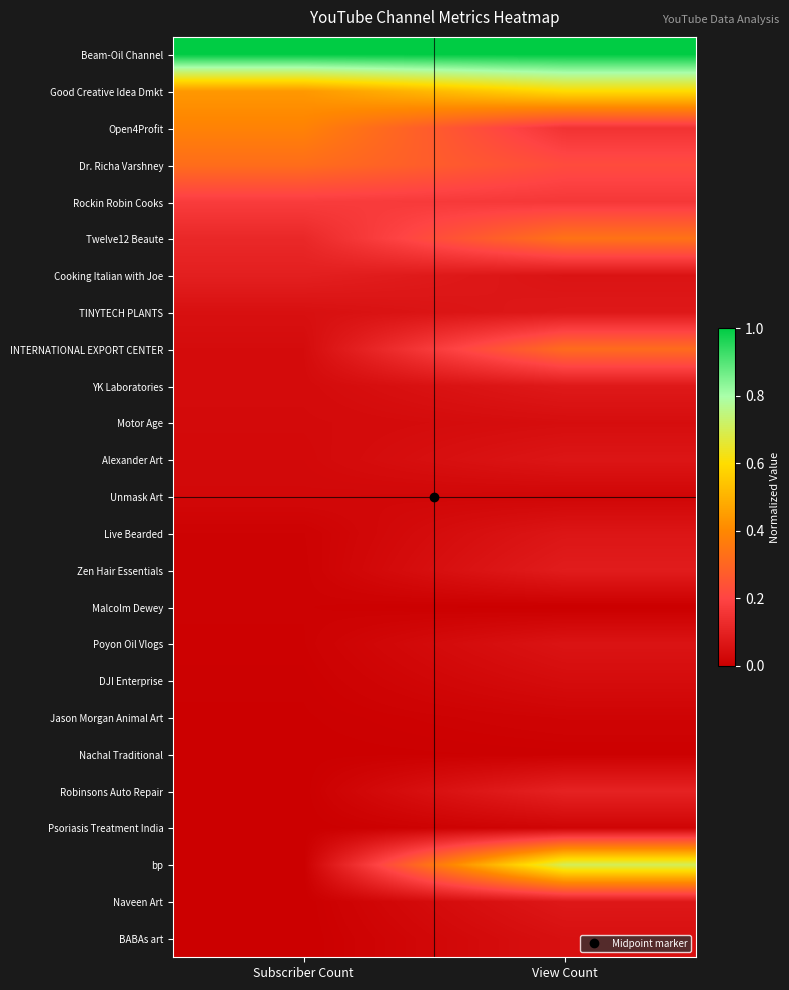

At Subscriber Count, list the series in order from smallest to largest.

BABAs art, Naveen Art, bp, Psoriasis Treatment India, Robinsons Auto Repair, Nachal Traditional, Jason Morgan Animal Art, DJI Enterprise, Poyon Oil Vlogs, Zen Hair Essentials, Malcolm Dewey, Live Bearded, Unmask Art, Alexander Art, Motor Age, YK Laboratories, INTERNATIONAL EXPORT CENTER, TINYTECH PLANTS, Cooking Italian with Joe, Twelve12 Beaute, Rockin Robin Cooks, Dr. Richa Varshney, Open4Profit, Good Creative Idea Dmkt, Beam-Oil Channel